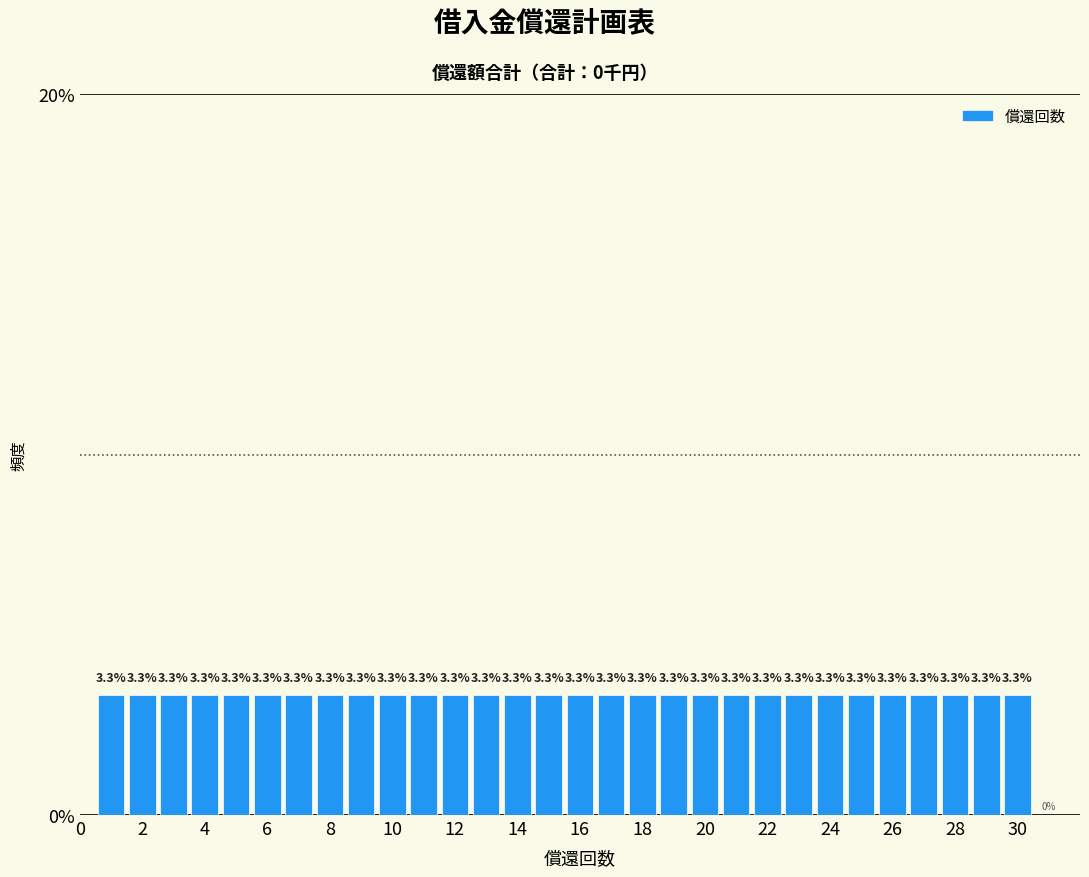

Reading left to right, transcribe this chart: for each bar, give the range it covers on the x-axis and its height. The bar edges are not printed on the chart, so give them approximately, as read against the axis.

0.5 to 1.5: 3.3
1.5 to 2.5: 3.3
2.5 to 3.5: 3.3
3.5 to 4.5: 3.3
4.5 to 5.5: 3.3
5.5 to 6.5: 3.3
6.5 to 7.5: 3.3
7.5 to 8.5: 3.3
8.5 to 9.5: 3.3
9.5 to 10.5: 3.3
10.5 to 11.5: 3.3
11.5 to 12.5: 3.3
12.5 to 13.5: 3.3
13.5 to 14.5: 3.3
14.5 to 15.5: 3.3
15.5 to 16.5: 3.3
16.5 to 17.5: 3.3
17.5 to 18.5: 3.3
18.5 to 19.5: 3.3
19.5 to 20.5: 3.3
20.5 to 21.5: 3.3
21.5 to 22.5: 3.3
22.5 to 23.5: 3.3
23.5 to 24.5: 3.3
24.5 to 25.5: 3.3
25.5 to 26.5: 3.3
26.5 to 27.5: 3.3
27.5 to 28.5: 3.3
28.5 to 29.5: 3.3
29.5 to 30.5: 3.3
30.5 to 31.5: 0.0